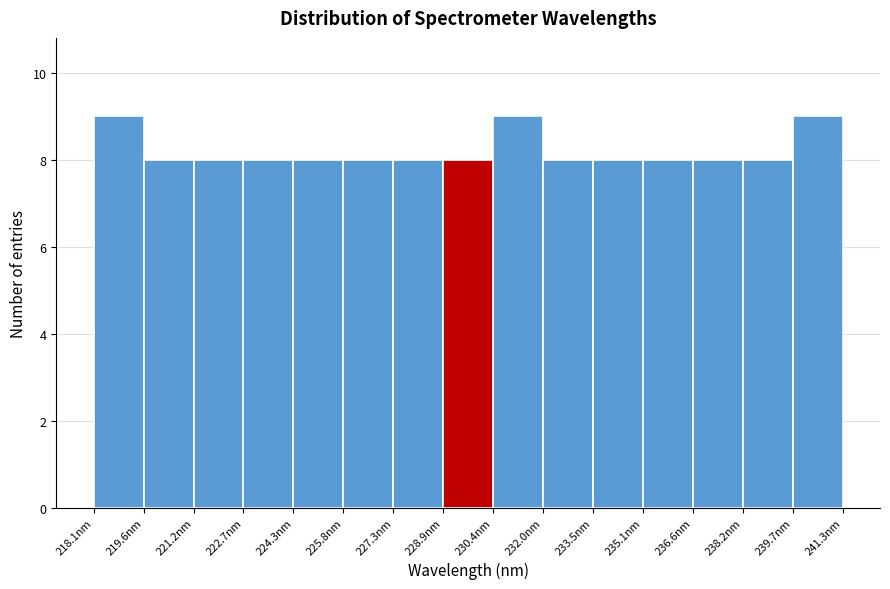

Reading left to right, list every bar in this chart as the range it spans on the x-axis followed by its height. Neither the bar edges nor the heights are printed on the chart, so give them approximately, as read against the axes.

218.0 to 219.6: 9
219.6 to 221.2: 8
221.2 to 222.8: 8
222.8 to 224.2: 8
224.2 to 225.8: 8
225.8 to 227.4: 8
227.4 to 228.8: 8
228.8 to 230.4: 8
230.4 to 232.0: 9
232.0 to 233.6: 8
233.6 to 235.0: 8
235.0 to 236.6: 8
236.6 to 238.2: 8
238.2 to 239.8: 8
239.8 to 241.2: 9